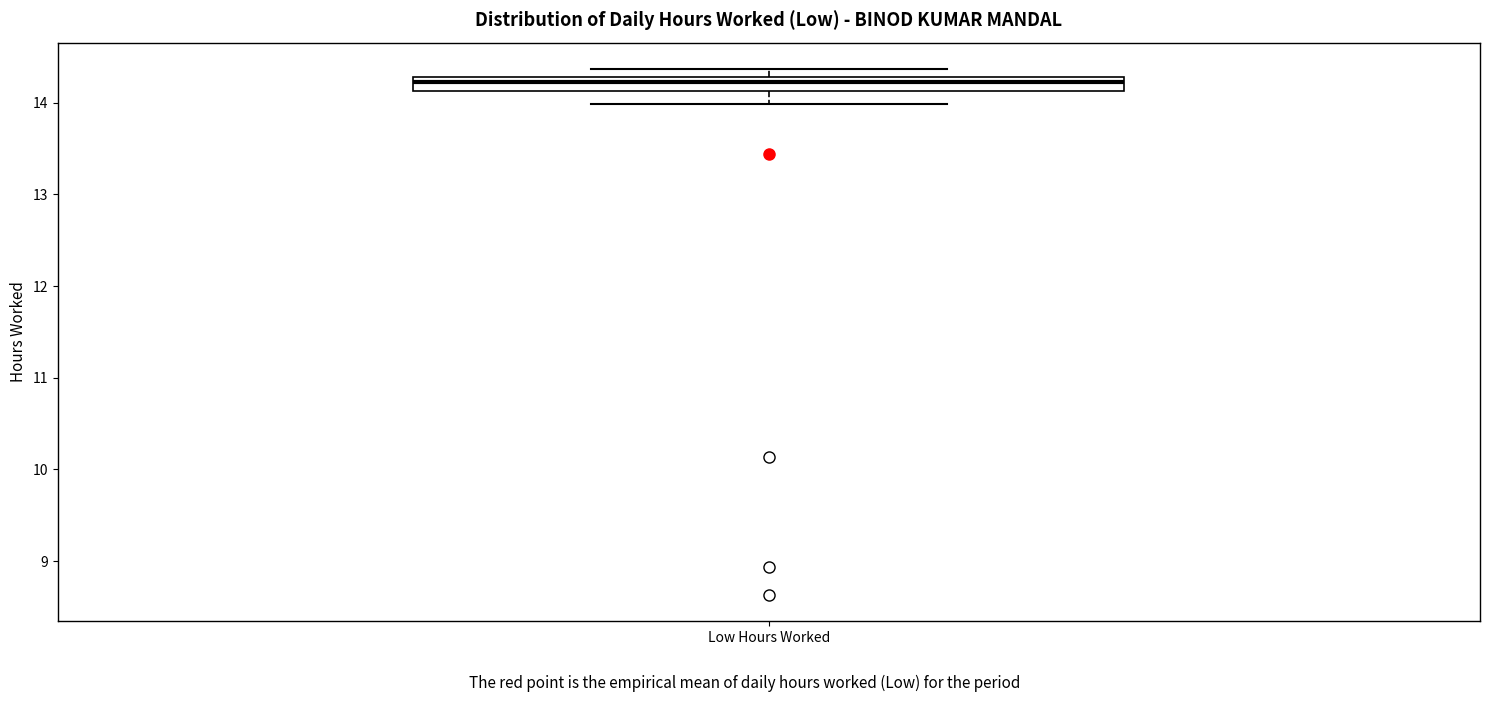

Read this box plot against the y-axis: the position of the median line, the range covered by the box, and the ends of both whiskers. The values are not printed on the chart, so give them approximately, as read against the axis.

median 14.2, box 14.1 to 14.3, whiskers 14.0 to 14.4